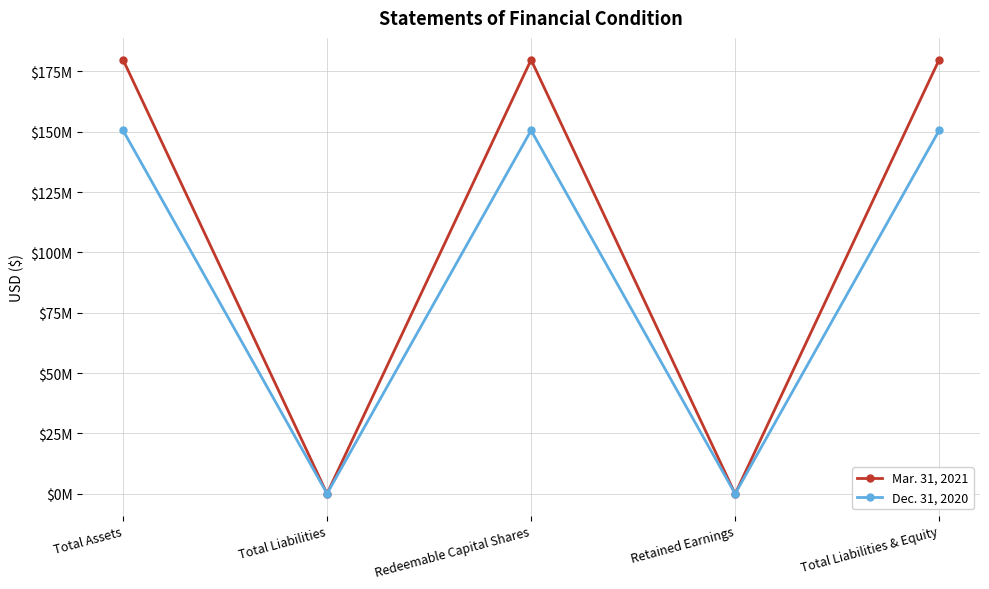

Is it true that Mar. 31, 2021 equals 29269 at Total Liabilities?

False